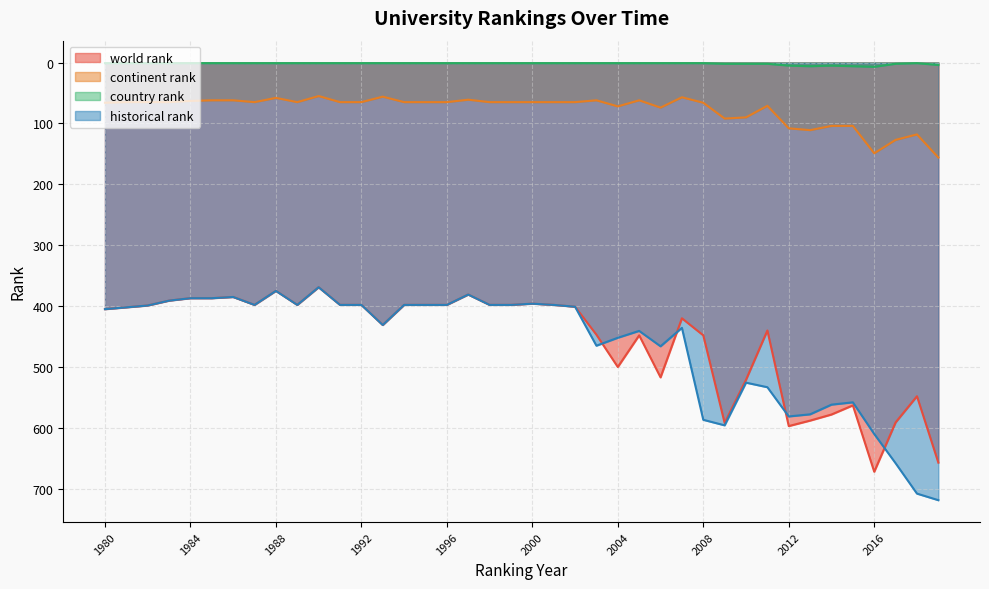

Which series has the widest spread of values?

historical rank